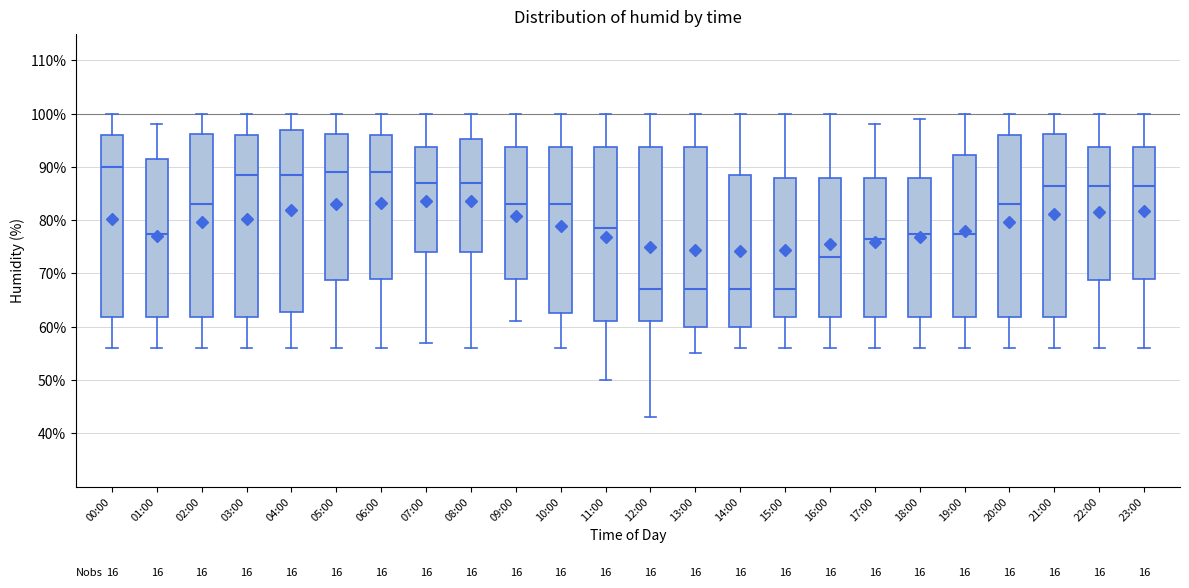

Where is the lower edge of the box for 03:00 on the y-axis? The values are not printed on the chart, so give them approximately, as read against the axis.

62